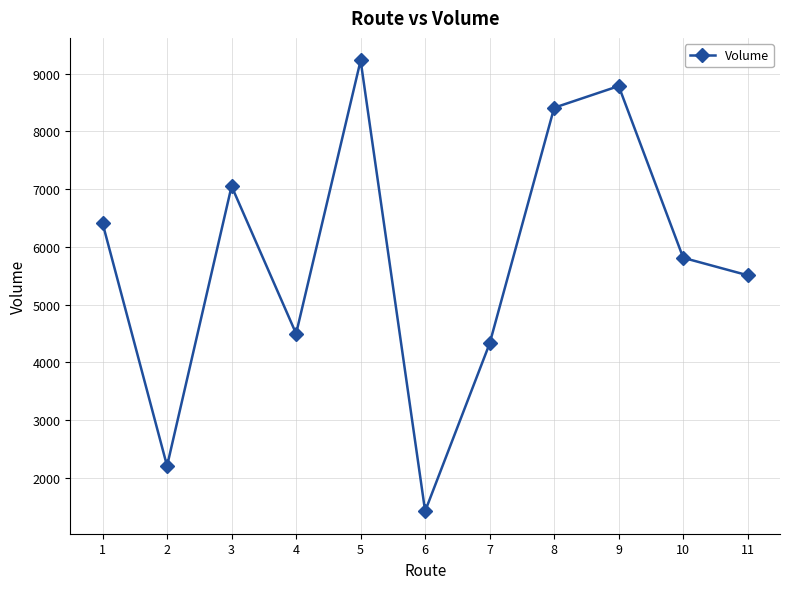

At which category does the data reach its first local valley?

2